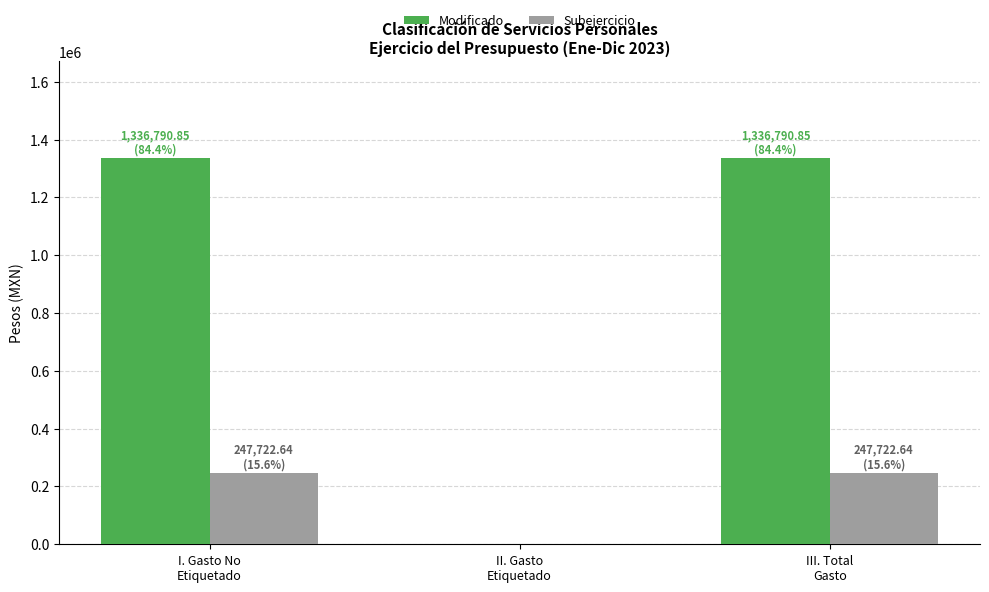

The Modificado series shows 681314.0 at II. Gasto
Etiquetado. True or false?

False